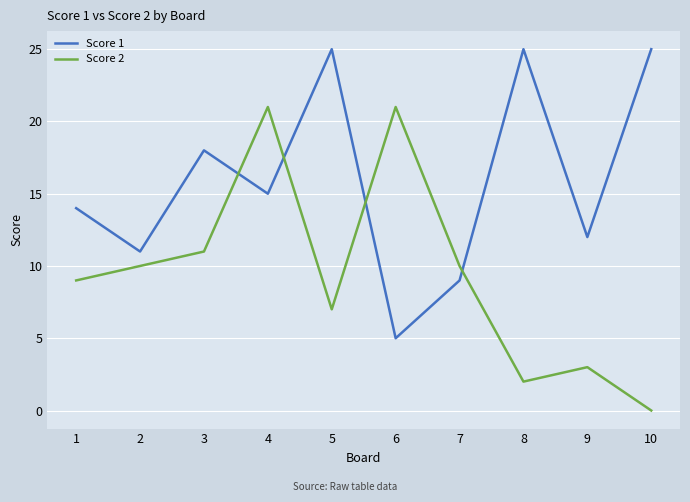

Does the chart display data point markers on the line(s)?

No